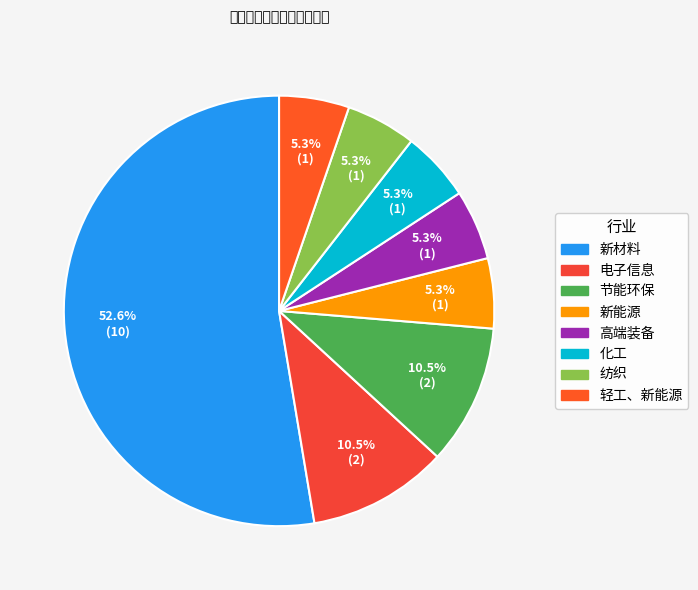

How many segments does this pie chart have?

8